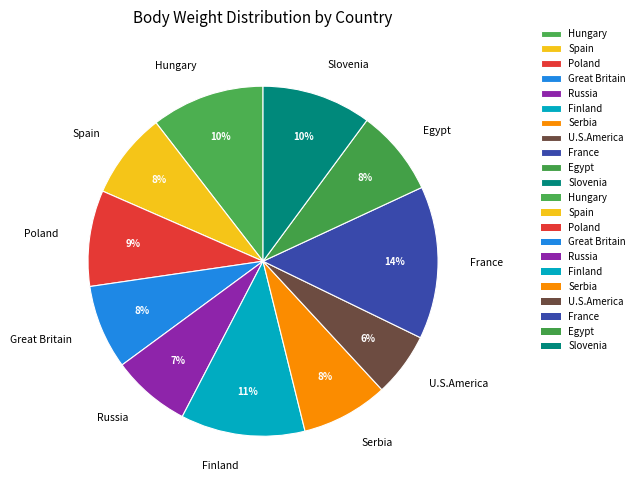

Is Great Britain the majority of the pie?

No